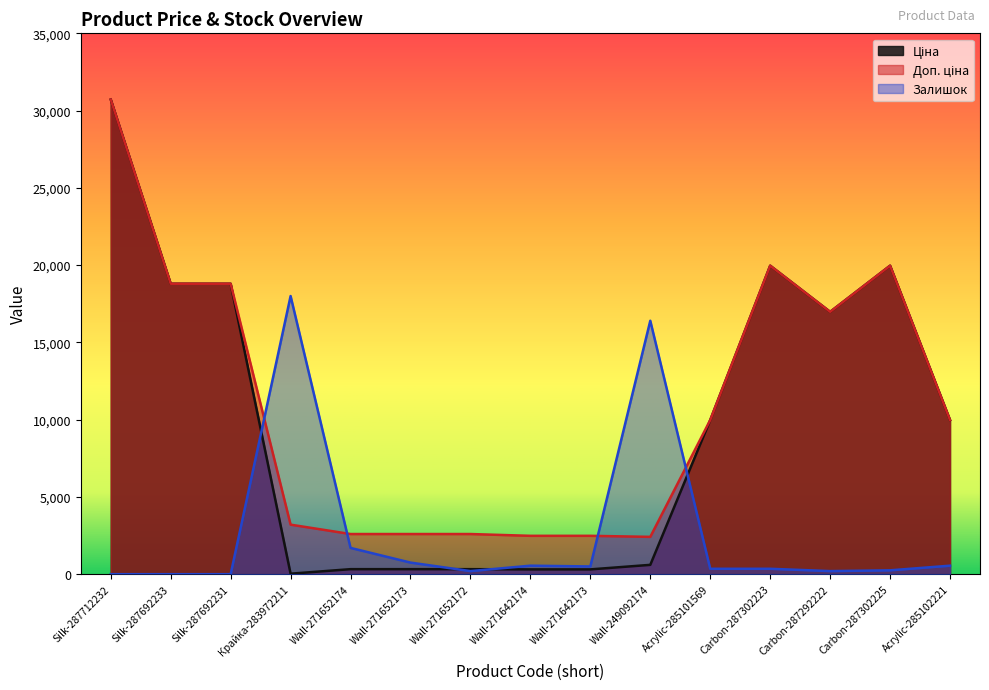

Does the chart have visible grid lines?

No